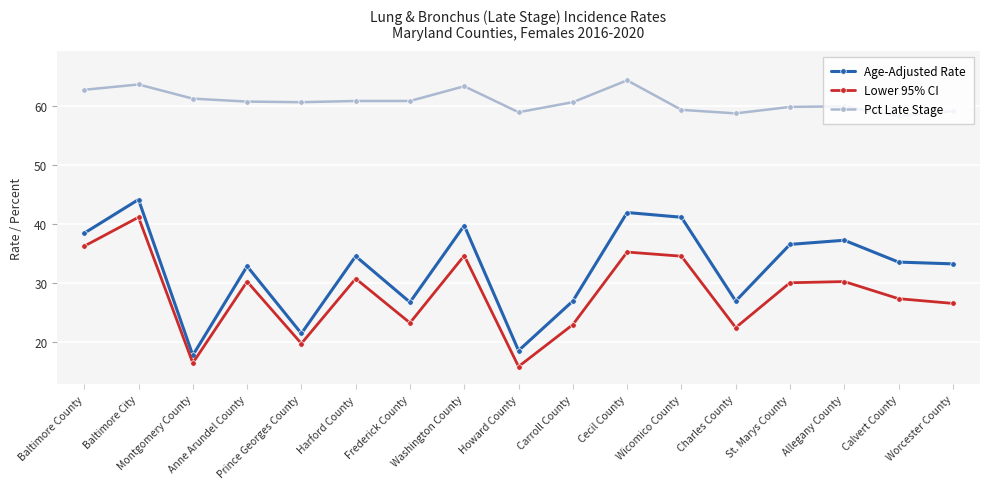

How many lines are shown in the chart?

3